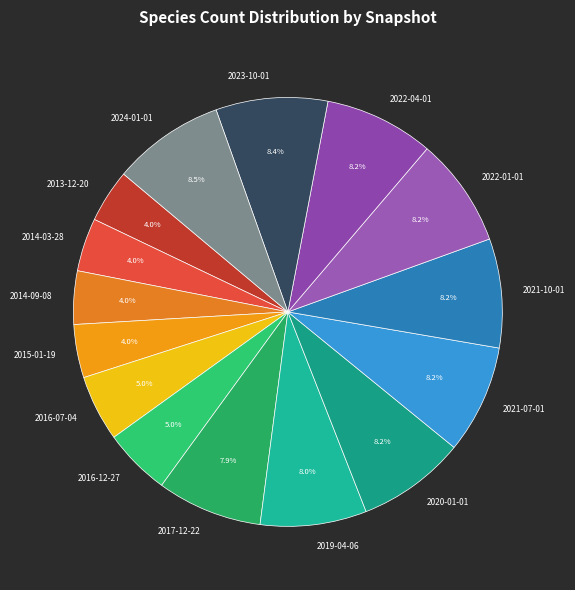

Is it true that 2017-12-22 is 1% of the pie?

False